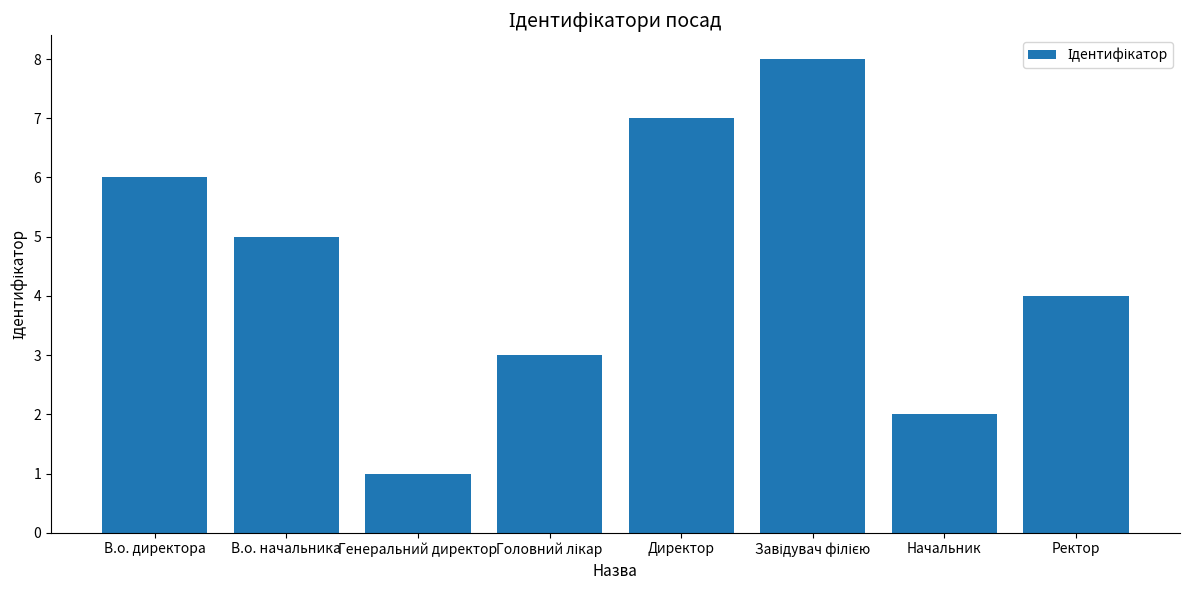

The value at Начальник is 2. True or false?

True